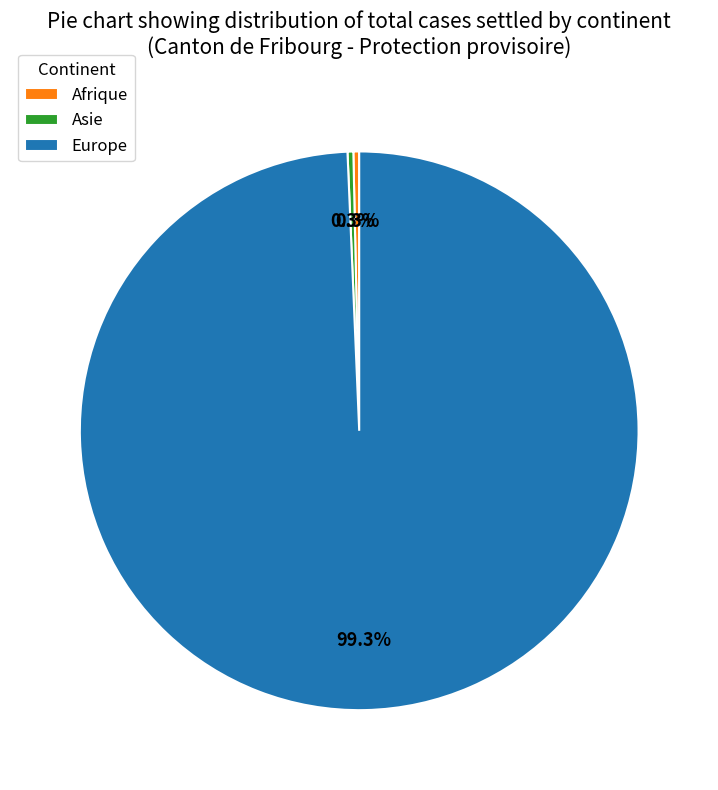

Is there a majority slice in this chart?

Yes